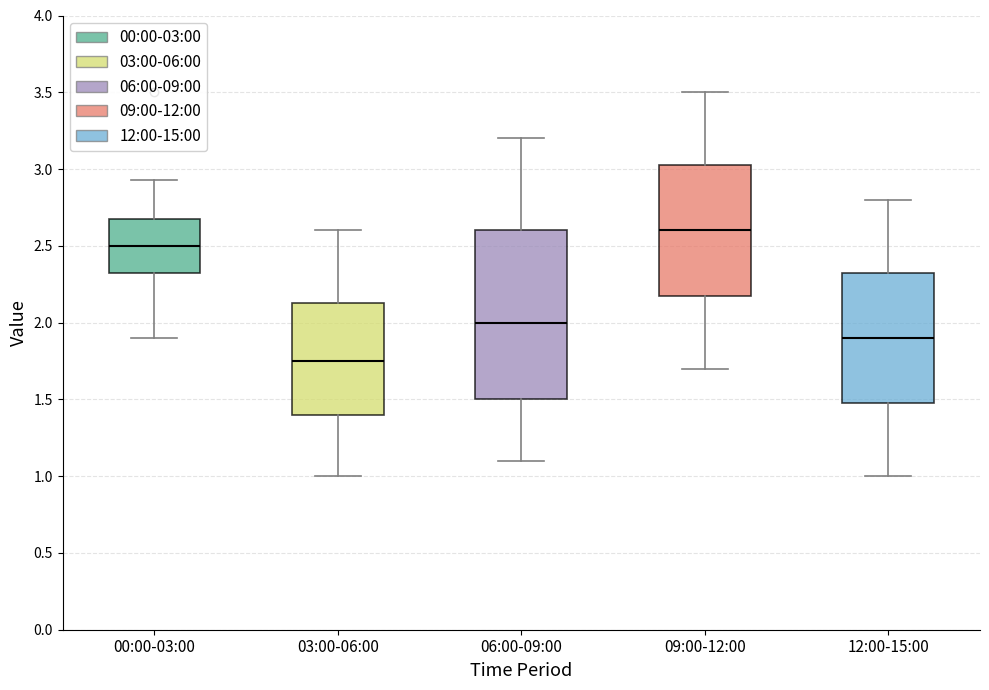

Reading left to right, read every box against the y-axis: the position of its median line, the range the box covers, and the ends of its whiskers. The values are not printed on the chart, so give them approximately, as read against the axis.

00:00-03:00: median 2.50, box 2.30 to 2.70, whiskers 1.90 to 2.95
03:00-06:00: median 1.75, box 1.40 to 2.15, whiskers 1.00 to 2.60
06:00-09:00: median 2.00, box 1.50 to 2.60, whiskers 1.10 to 3.20
09:00-12:00: median 2.60, box 2.20 to 3.05, whiskers 1.70 to 3.50
12:00-15:00: median 1.90, box 1.50 to 2.35, whiskers 1.00 to 2.80